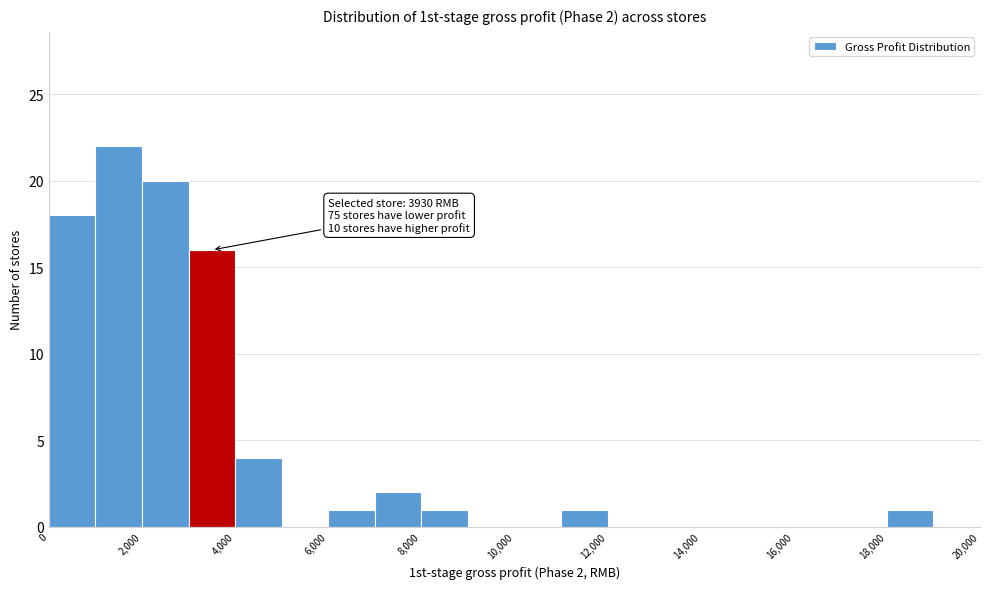

Over which range of the x-axis is the bar tallest?

1000 to 2000